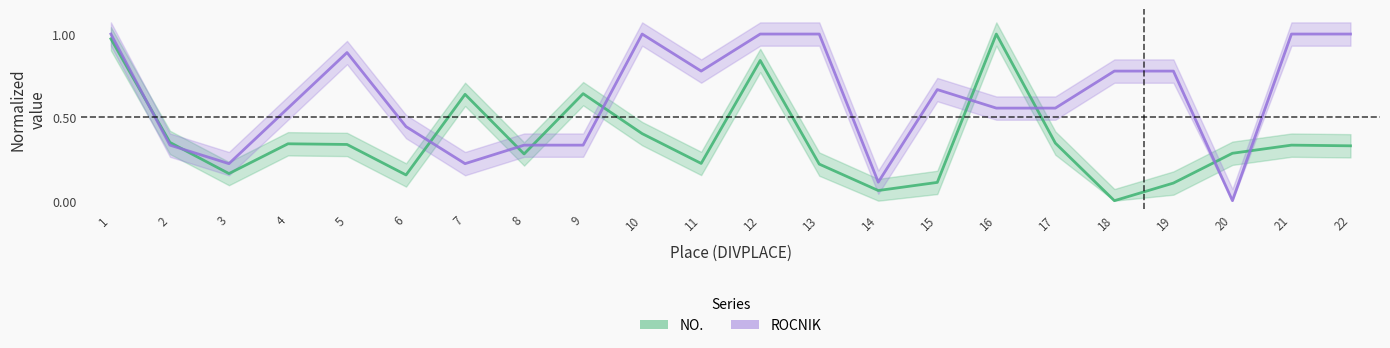

How many values in the NO. series exceed 0?

21